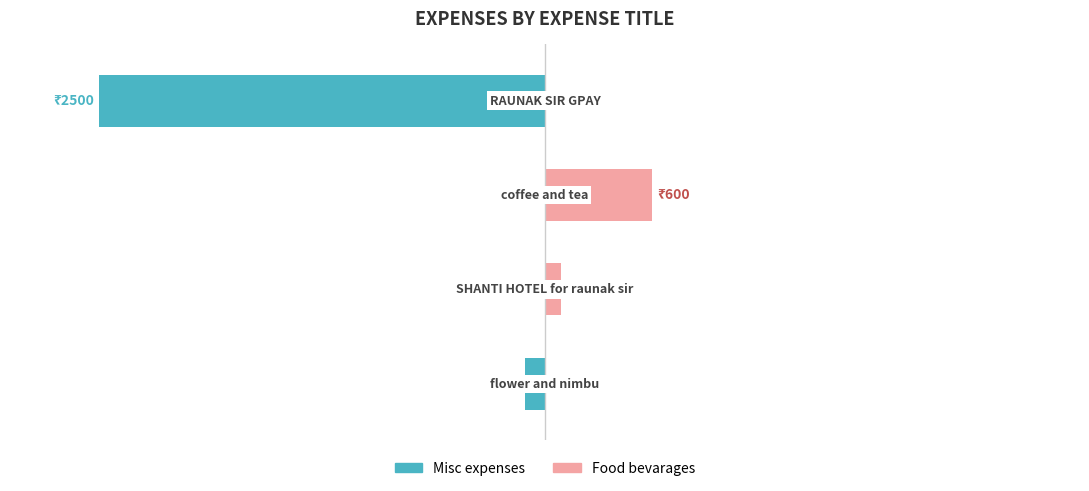

How many data points in Food bevarages are less than 90?

2